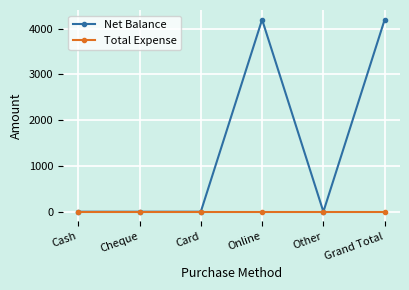

Rank the series by their average value, from lowest to highest.

Total Expense, Net Balance